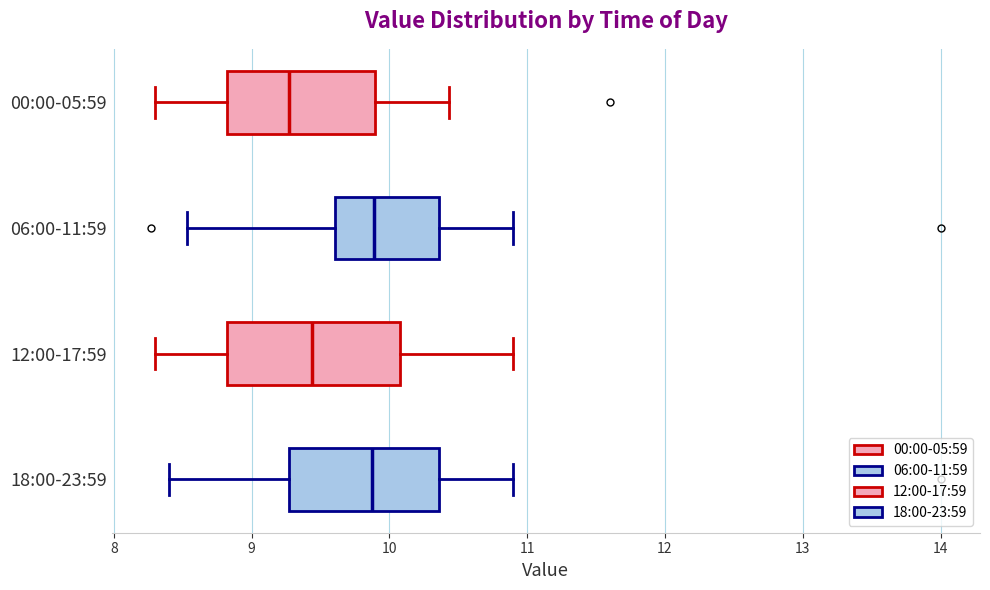

Reading bottom to top, read every box against the x-axis: the position of its median line, the range the box covers, and the ends of its whiskers. The values are not printed on the chart, so give them approximately, as read against the axis.

18:00-23:59: median 9.9, box 9.3 to 10.4, whiskers 8.4 to 10.9
12:00-17:59: median 9.4, box 8.8 to 10.1, whiskers 8.3 to 10.9
06:00-11:59: median 9.9, box 9.6 to 10.4, whiskers 8.5 to 10.9
00:00-05:59: median 9.3, box 8.8 to 9.9, whiskers 8.3 to 10.4